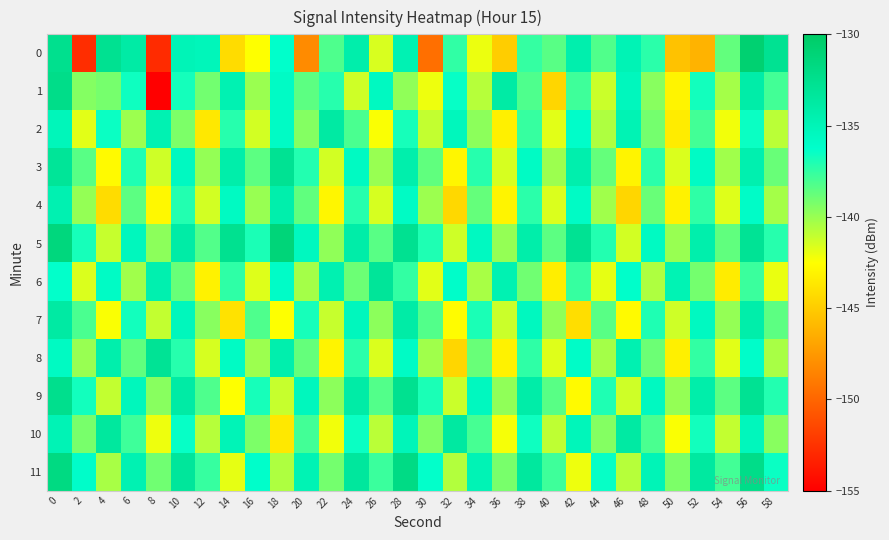

Which has a higher value, 38 or 14?

38